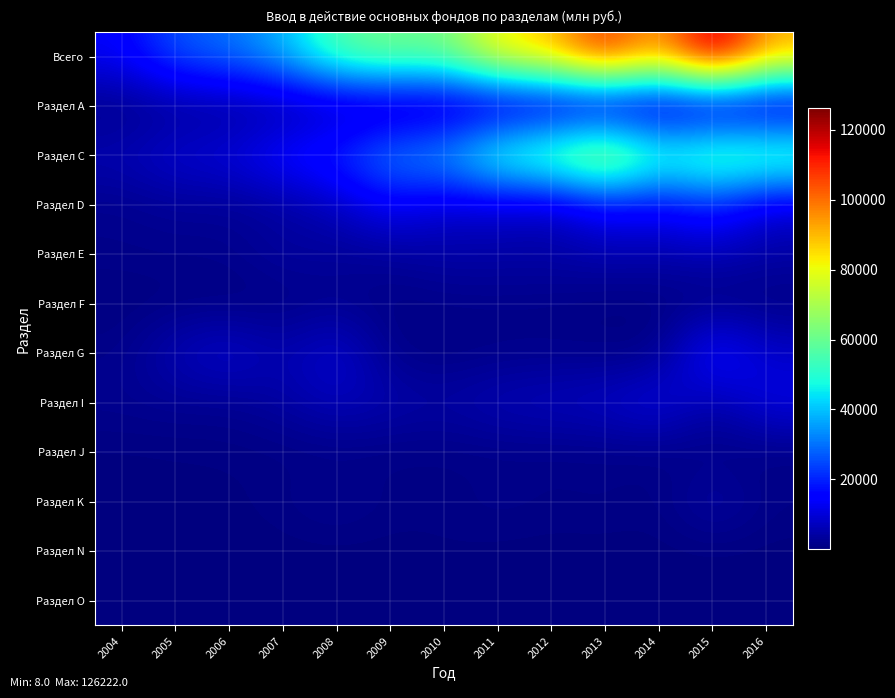

Reading left to right, what are all the values shown in this chart?

Всего: 2004=13756	2005=26210	2006=29503	2007=38291	2008=56907	2009=62709	2010=60567	2011=83575	2012=89061	2013=111929	2014=90123	2015=126222	2016=91923
Раздел А: 2004=699	2005=2278	2006=2337	2007=2772	2008=4132	2009=2750	2010=2814	2011=2939	2012=3303	2013=2028	2014=2373	2015=2189	2016=1872
Раздел С: 2004=6092	2005=9586	2006=10576	2007=17037	2008=21302	2009=33748	2010=36500	2011=55567	2012=63103	2013=76856	2014=54532	2015=62060	2016=61324
Раздел D: 2004=1532	2005=2820	2006=2387	2007=3365	2008=6852	2009=14334	2010=8948	2011=9241	2012=6755	2013=15910	2014=14077	2015=20672	2016=9053
Раздел E: 2004=1488	2005=1519	2006=1635	2007=3986	2008=2736	2009=2895	2010=4390	2011=4289	2012=4331	2013=5248	2014=4574	2015=6030	2016=4352
Раздел F: 2004=59	2005=474	2006=217	2007=400	2008=1836	2009=653	2010=1246	2011=1256	2012=1061	2013=449	2014=576	2015=252	2016=431
Раздел G: 2004=1328	2005=6377	2006=9507	2007=4955	2008=9742	2009=1154	2010=395	2011=1048	2012=1236	2013=916	2014=853	2015=17757	2016=8494
Раздел I: 2004=1978	2005=2308	2006=1946	2007=3942	2008=7009	2009=5316	2010=4337	2011=6493	2012=7160	2013=8122	2014=11459	2015=4191	2016=11442
Раздел J: 2004=221	2005=348	2006=549	2007=587	2008=630	2009=733	2010=720	2011=853	2012=926	2013=898	2014=865	2015=641	2016=597
Раздел K: 2004=290	2005=356	2006=229	2007=1064	2008=2348	2009=877	2010=728	2011=1580	2012=961	2013=1335	2014=613	2015=4914	2016=1185
Раздел N: 2004=58	2005=98	2006=43	2007=60	2008=120	2009=108	2010=439	2011=175	2012=122	2013=87	2014=96	2015=196	2016=110
Раздел O: 2004=8	2005=26	2006=43	2007=55	2008=97	2009=77	2010=27	2011=38	2012=43	2013=37	2014=92	2015=34	2016=69